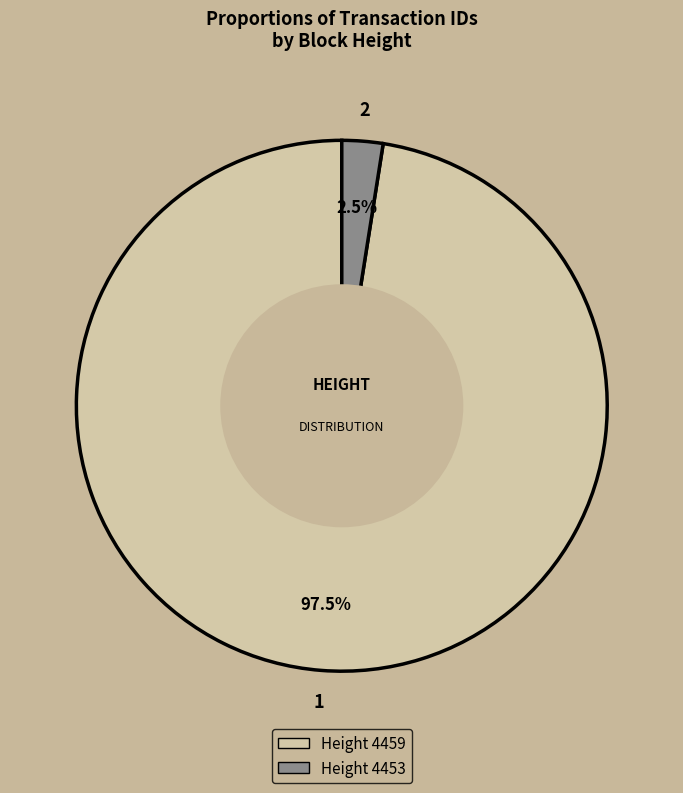

Do Height 4453 and Height 4459 together represent more than half of the pie?

Yes